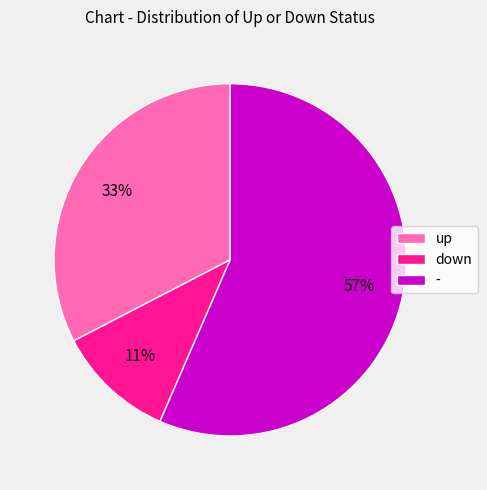

To the nearest percent, what is the combined percentage of - and down?

67%